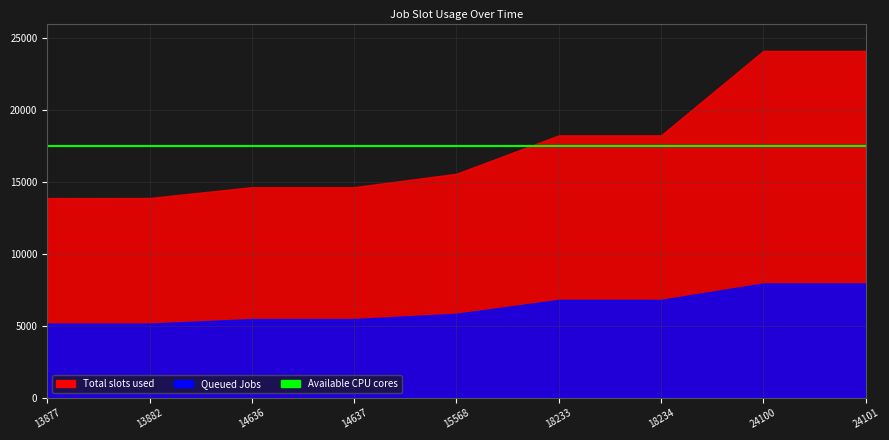

At which label is Queued Jobs closest to 6552?

18233